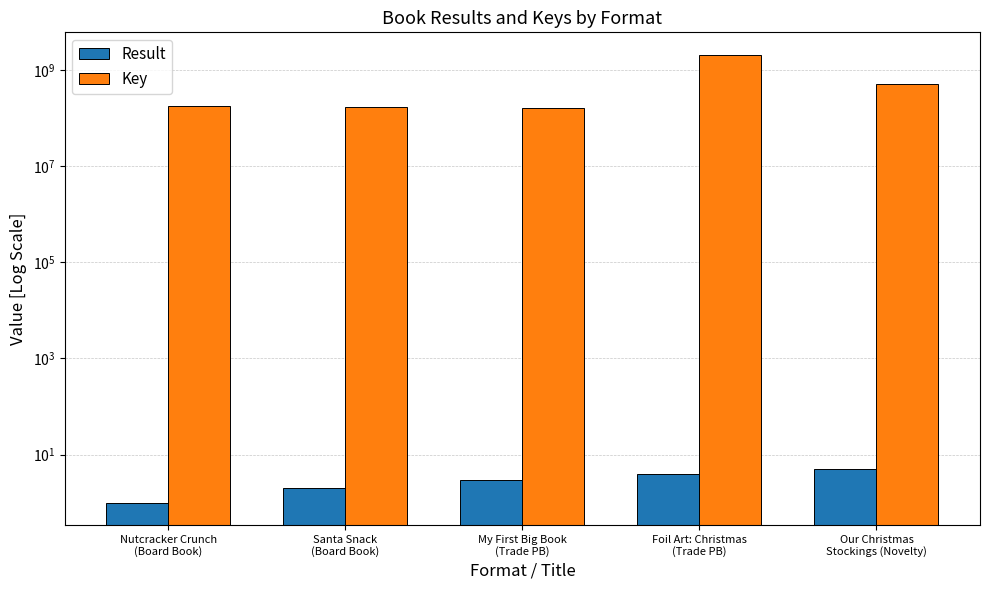

How many series are shown in this chart?

2